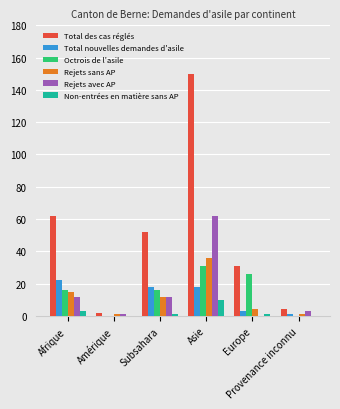

What is the sum of all Rejets sans AP values?

69